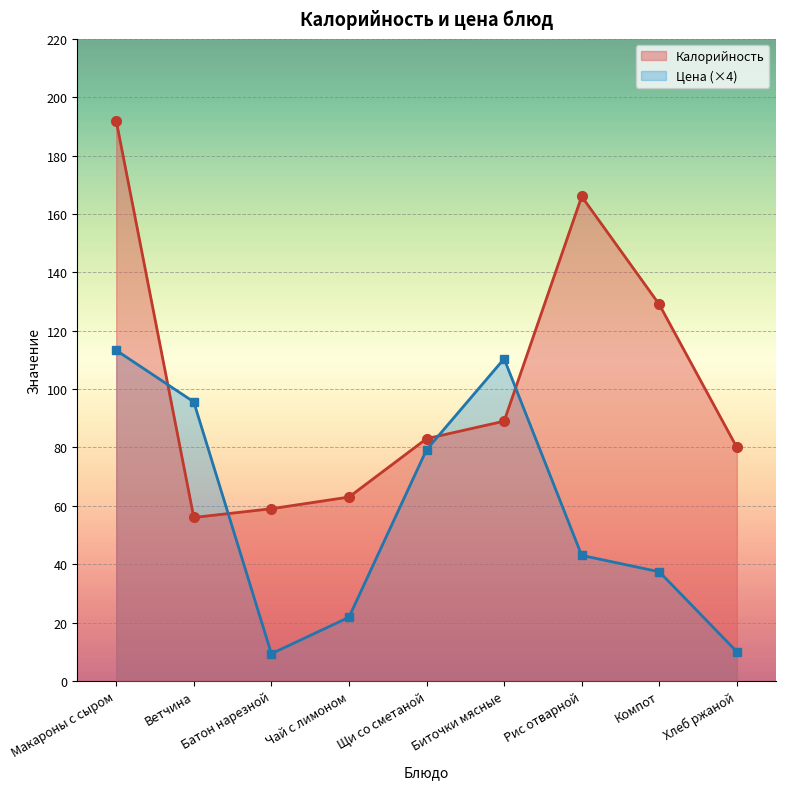

What is the label of the 8th point from the left?

Компот